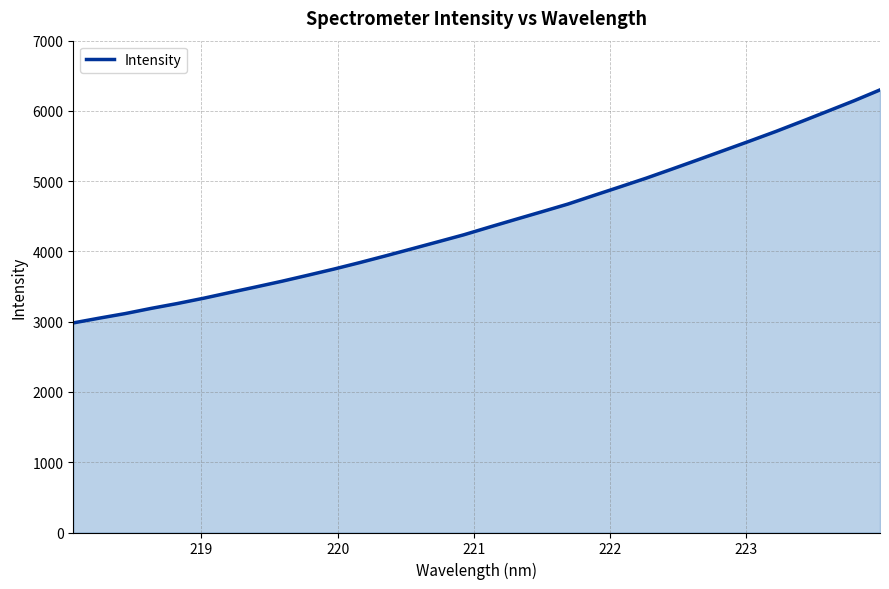

What is the greatest value displayed?

6299.3